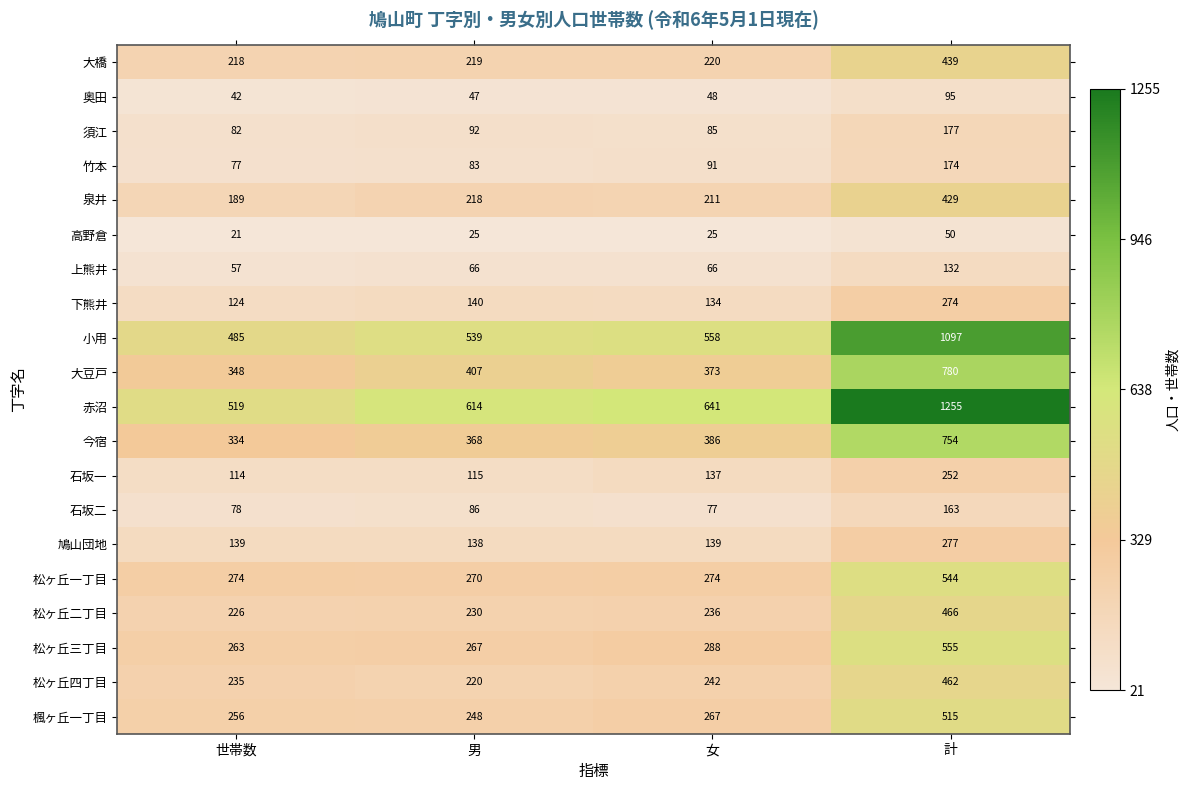

What is the difference between the 楓ヶ丘一丁目 values at 世帯数 and 計?

259